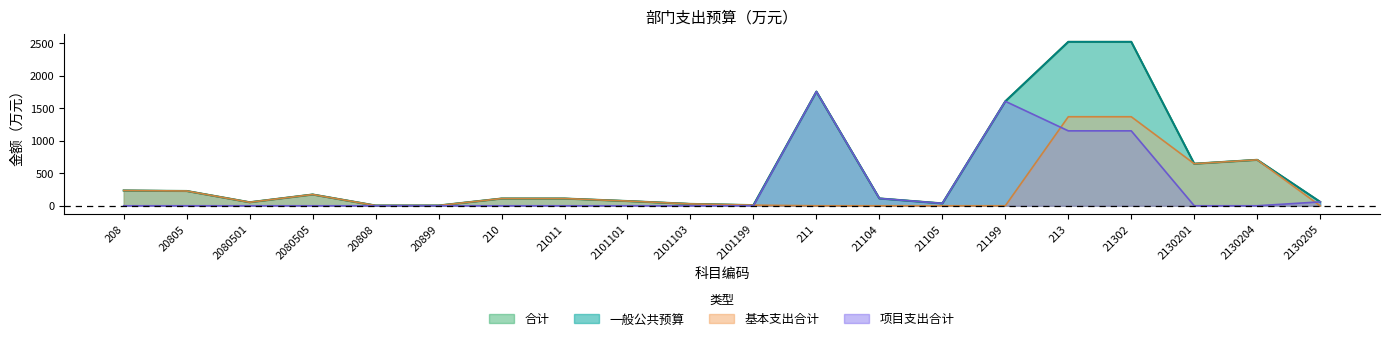

Read the 一般公共预算 value at 213.

2523.6